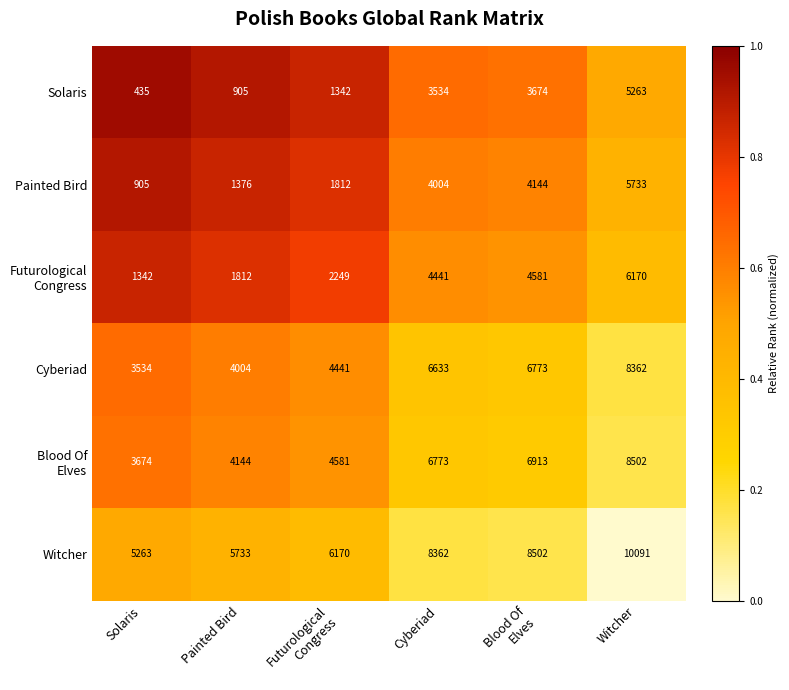

What is the sum of all Painted Bird values?

17974